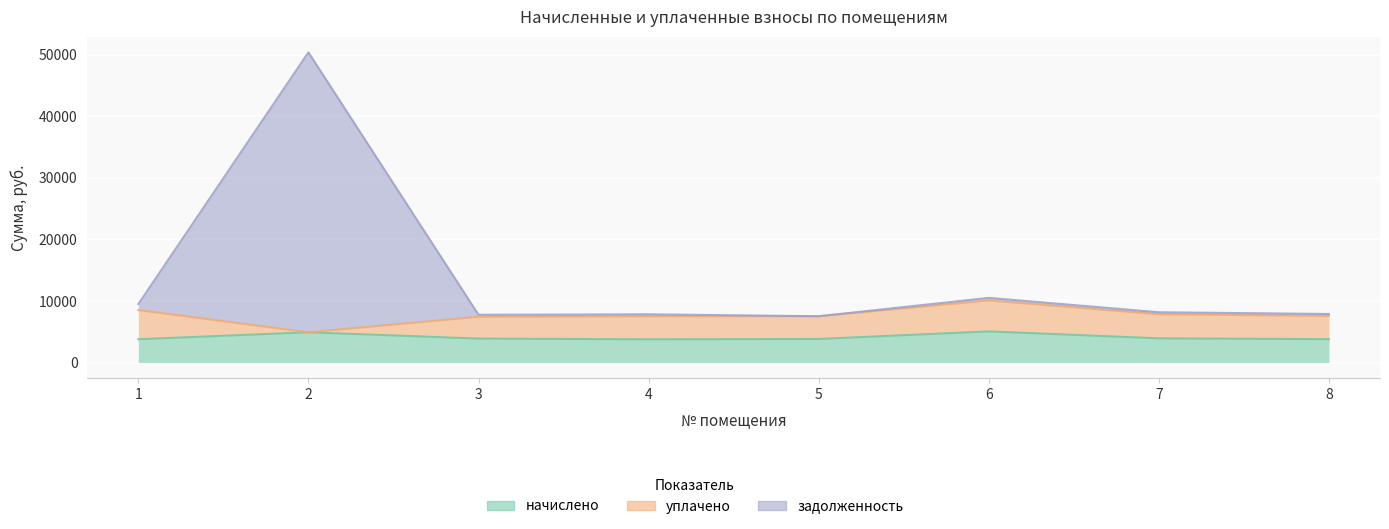

What is the sum of the задолженность values at 6 and 7?

18687.9